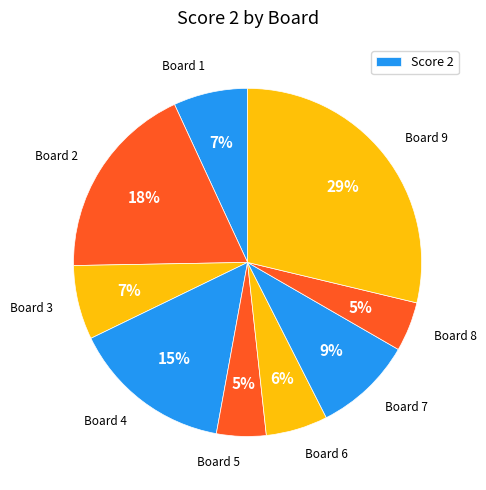

Count the number of slices in the pie.

9